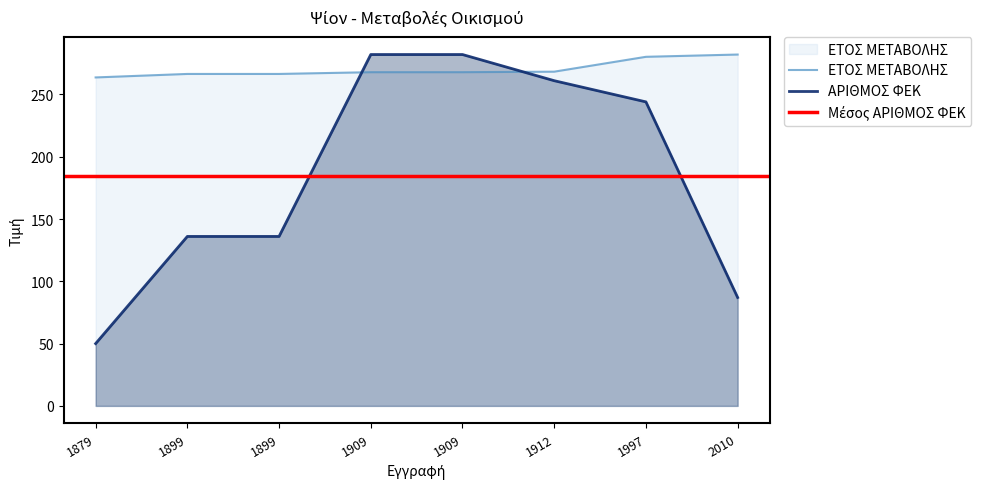

Which series ends up on top after the final intersection of ΑΡΙΘΜΟΣ ΦΕΚ and ΕΤΟΣ ΜΕΤΑΒΟΛΗΣ?

ΕΤΟΣ ΜΕΤΑΒΟΛΗΣ